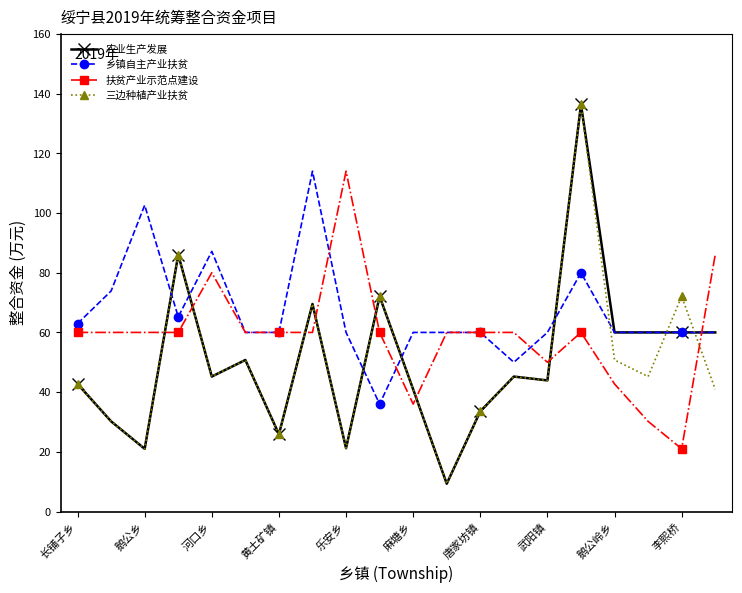

What is the minimum value shown in the chart?

9.3